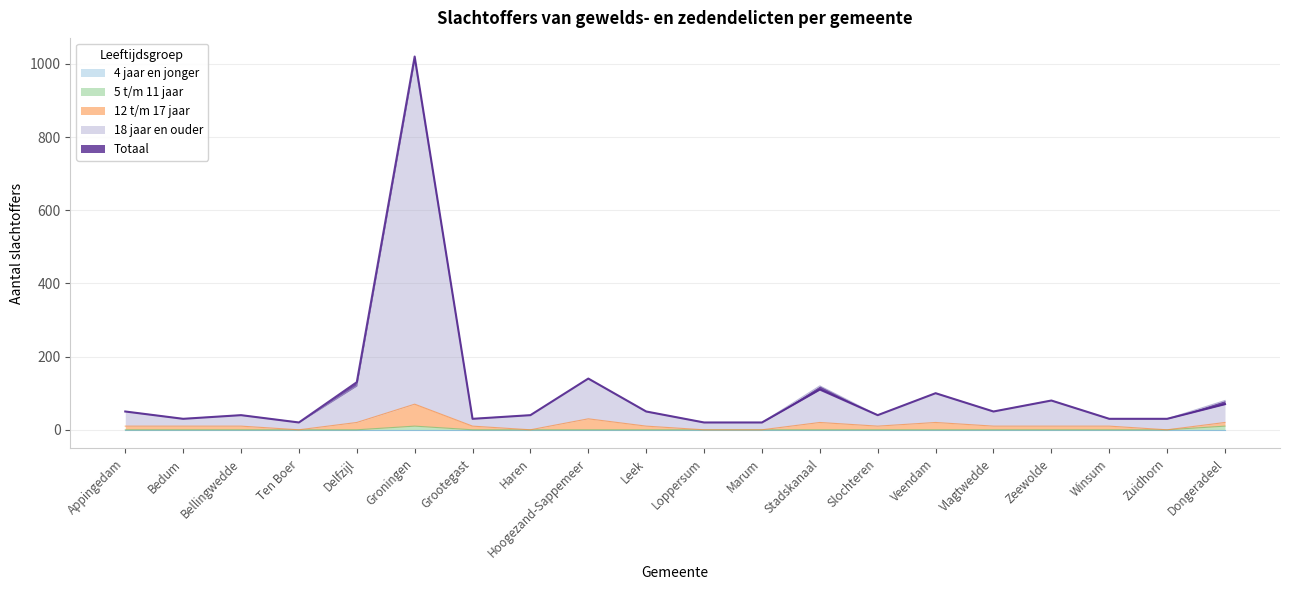

The Totaal series shows 110 at Stadskanaal. True or false?

True